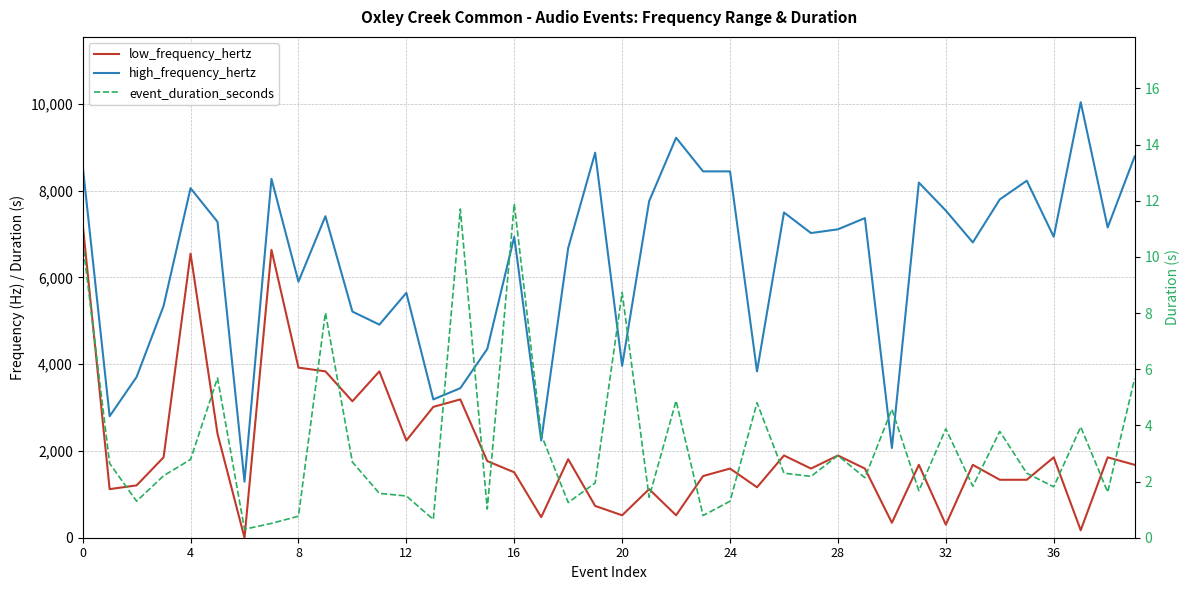

What is the lowest value of the high_frequency_hertz series?

1292.0